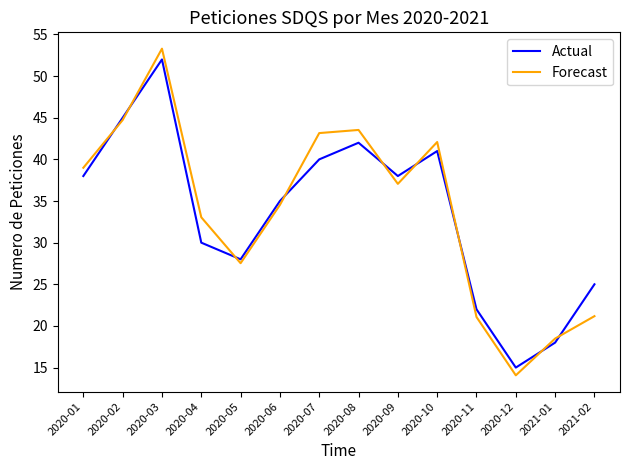

Which series has the widest spread of values?

Forecast